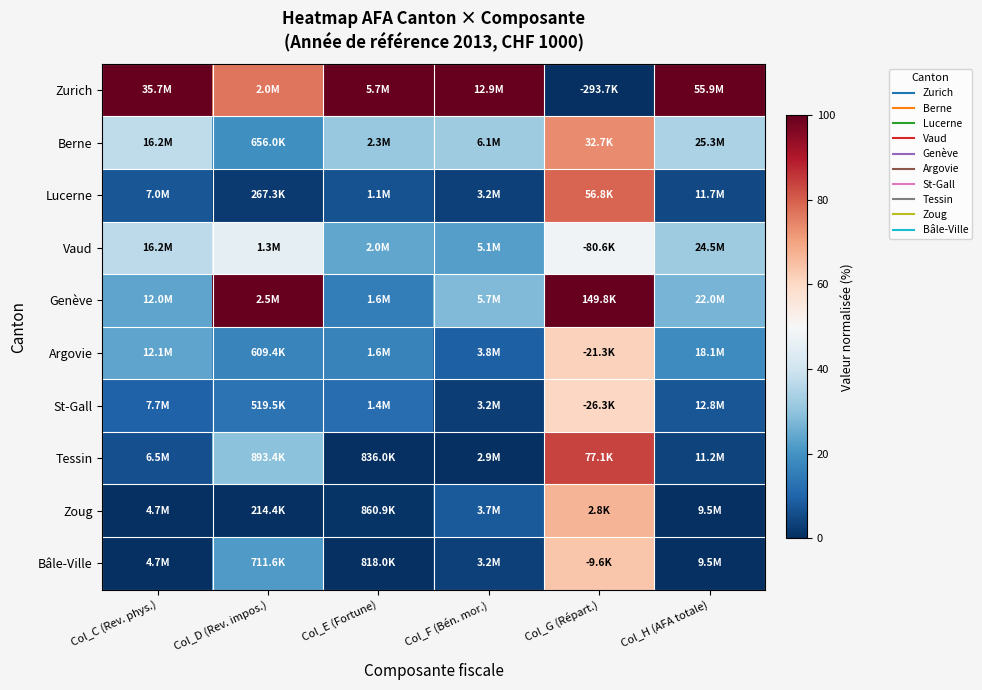

Which series has the largest total across all categories?

Zurich